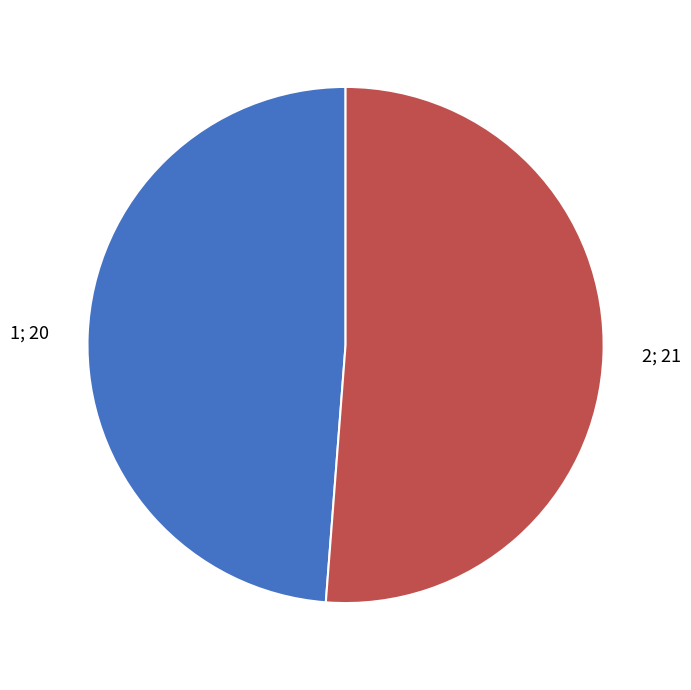

How many segments does this pie chart have?

2